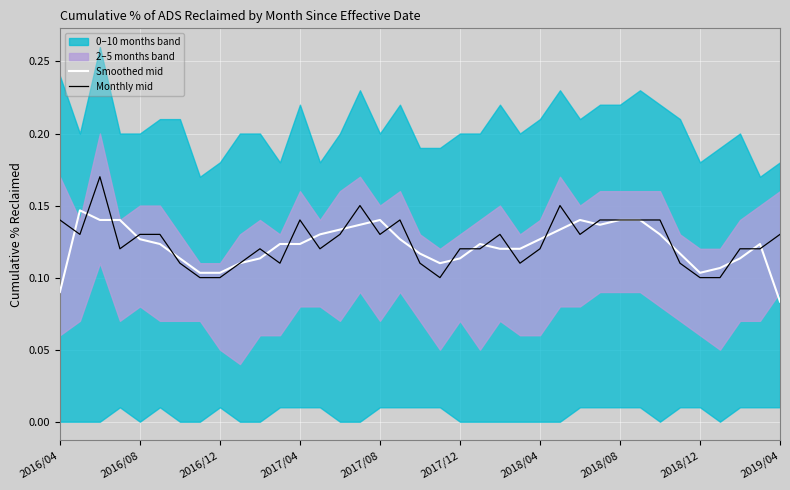

The Smoothed mid series shows 0.2 at 2017/08. True or false?

False